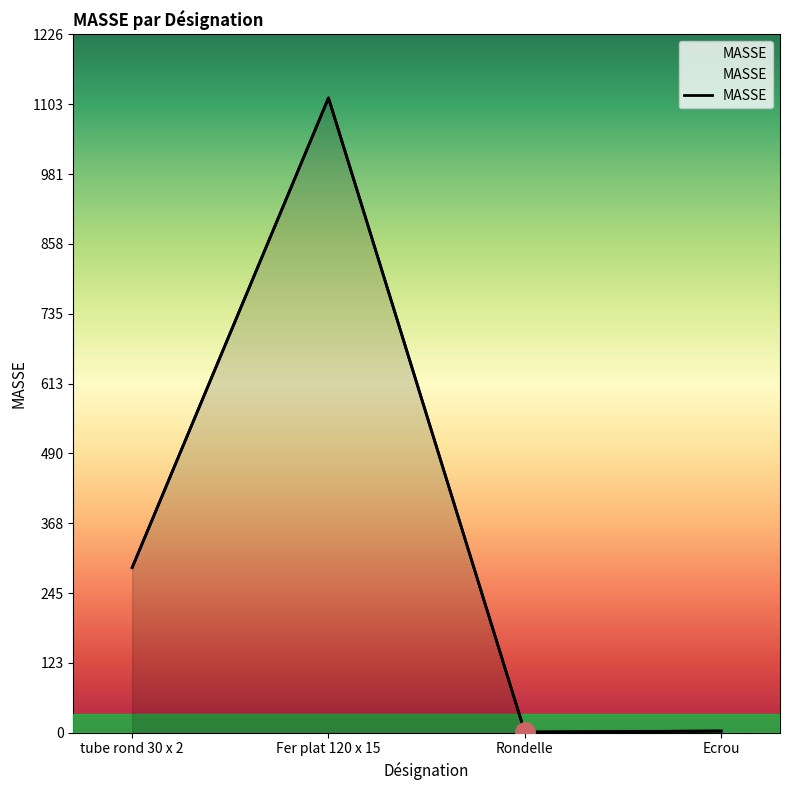

True or false: there are more than 0 points higher than both neighbors.

True